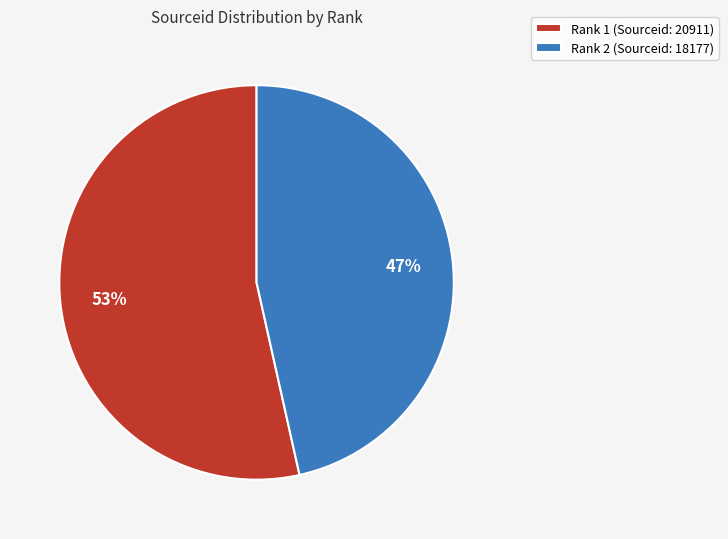

Between Rank 2 (Sourceid: 18177) and Rank 1 (Sourceid: 20911), which is larger?

Rank 1 (Sourceid: 20911)